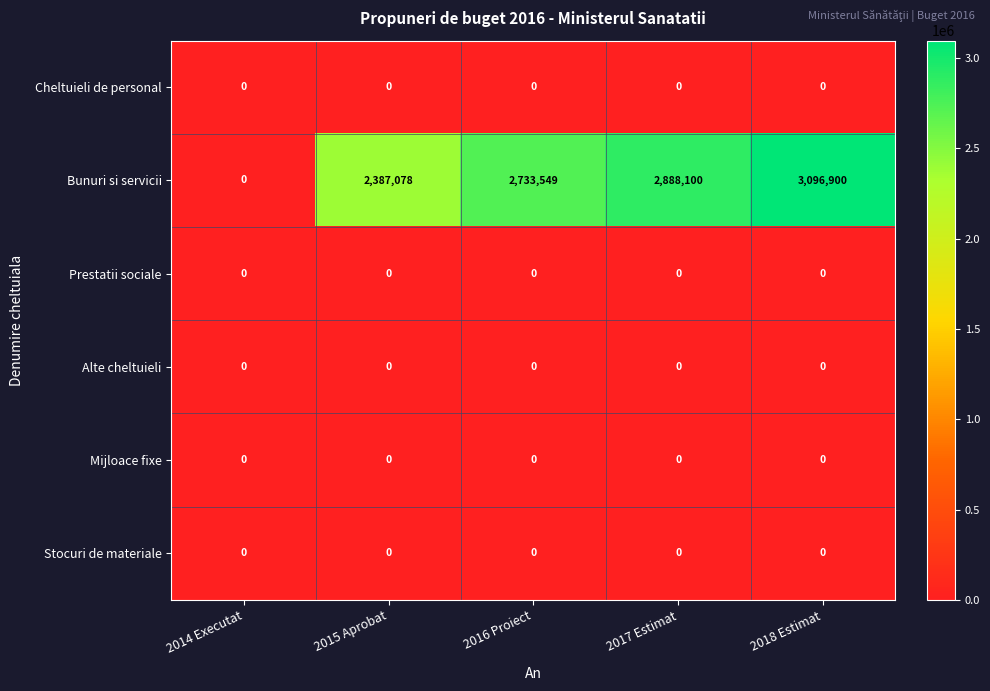

At how many categories does at least one series exceed 2373742?

4